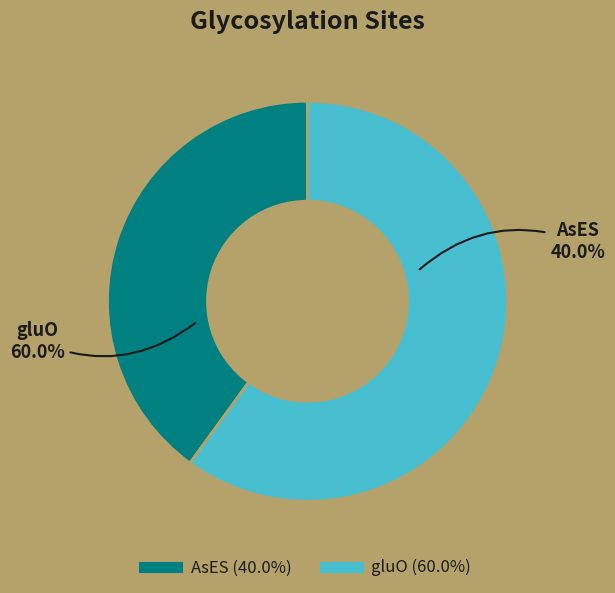

To the nearest percent, what is the difference between the largest and smallest slice percentages?

20%